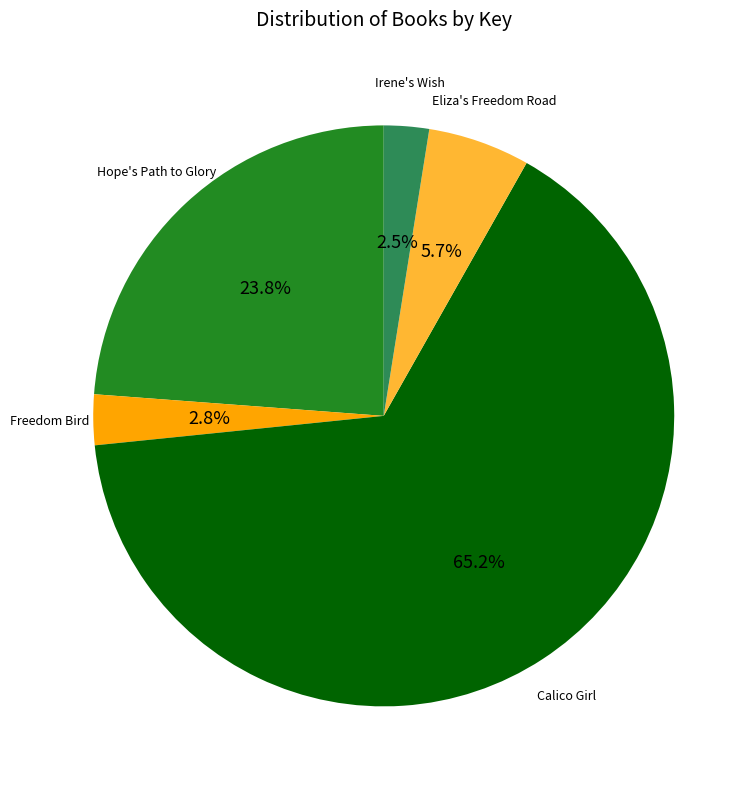

Is there a majority slice in this chart?

Yes